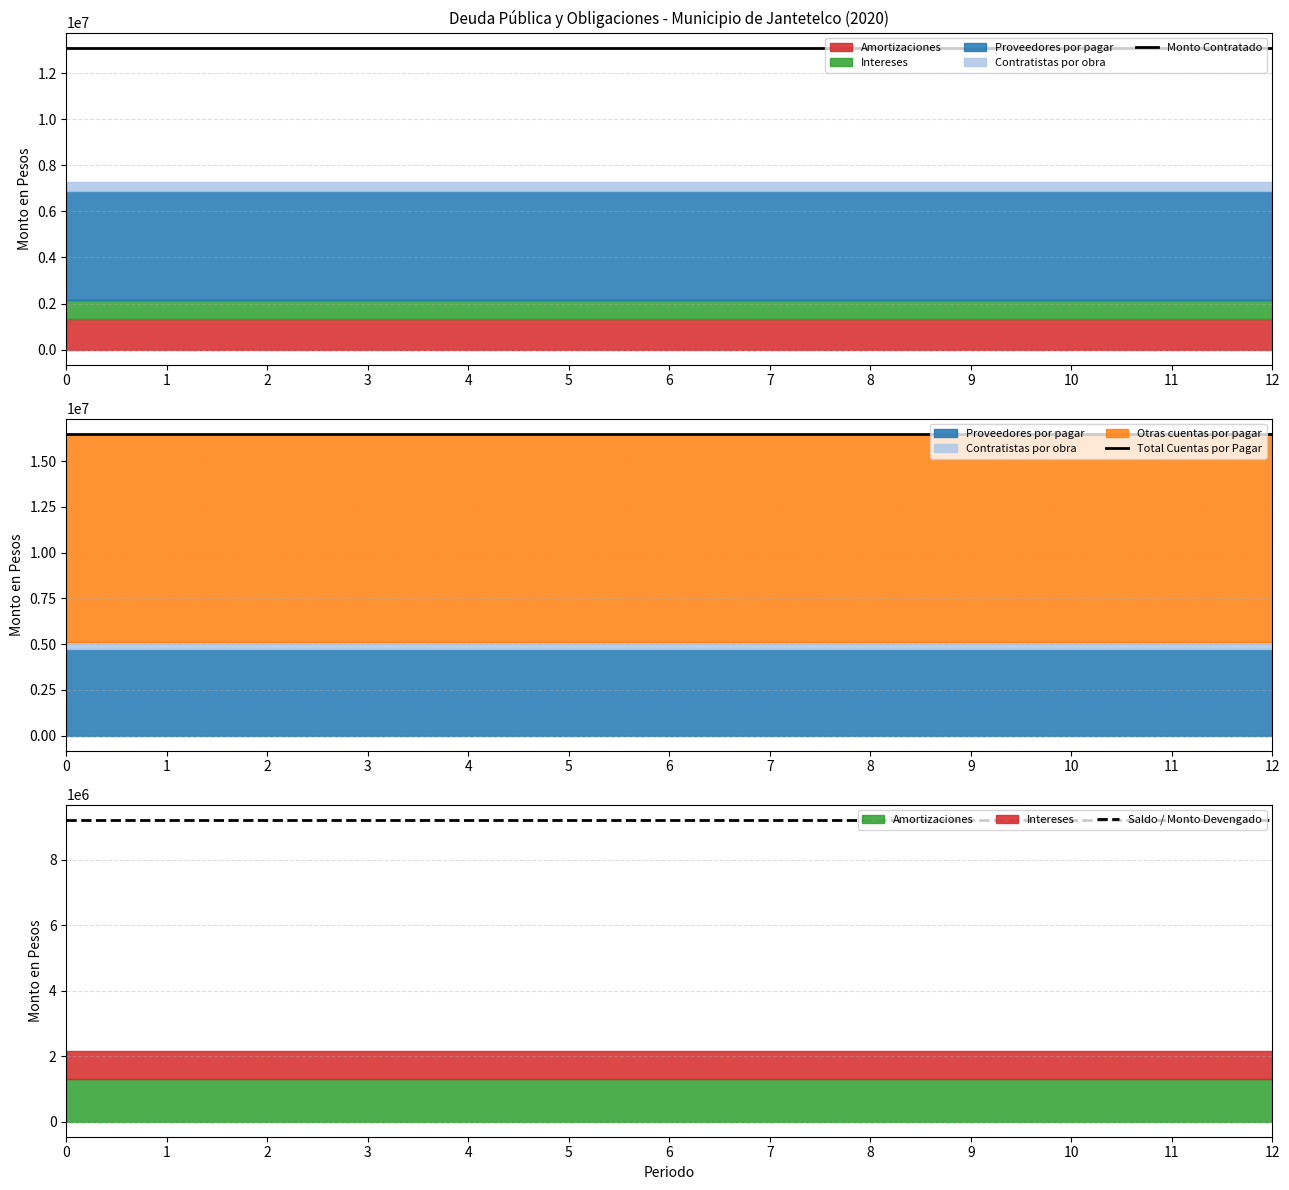

At 12, list the series in order from smallest to largest.

Saldo / Monto Devengado, Monto Contratado, Total Cuentas por Pagar